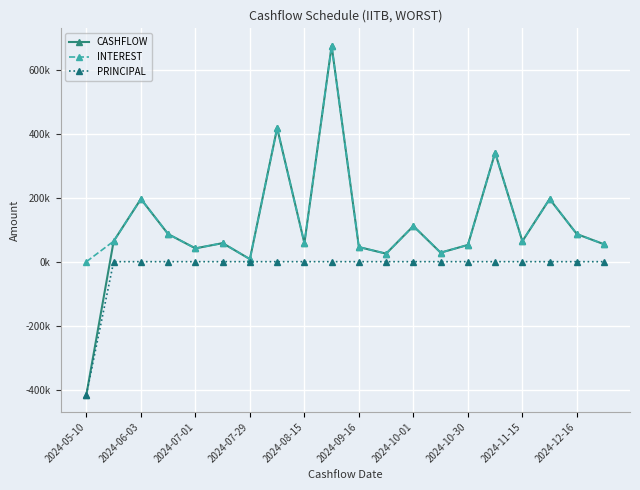

Does the chart have visible grid lines?

Yes